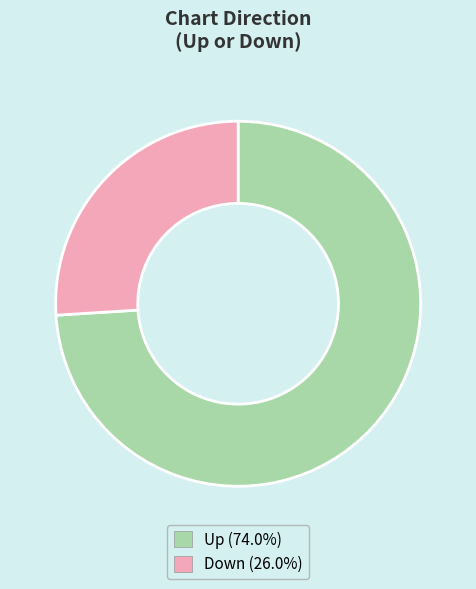

Does any single category account for the majority?

Yes